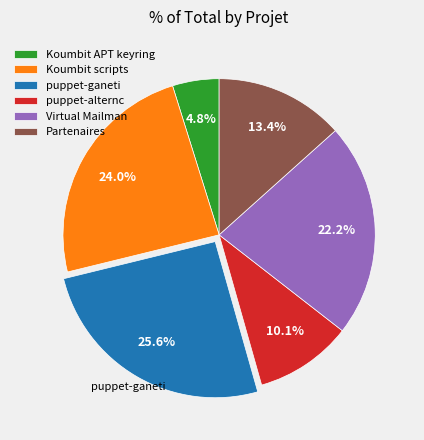

Which slice is the smallest?

Koumbit APT keyring